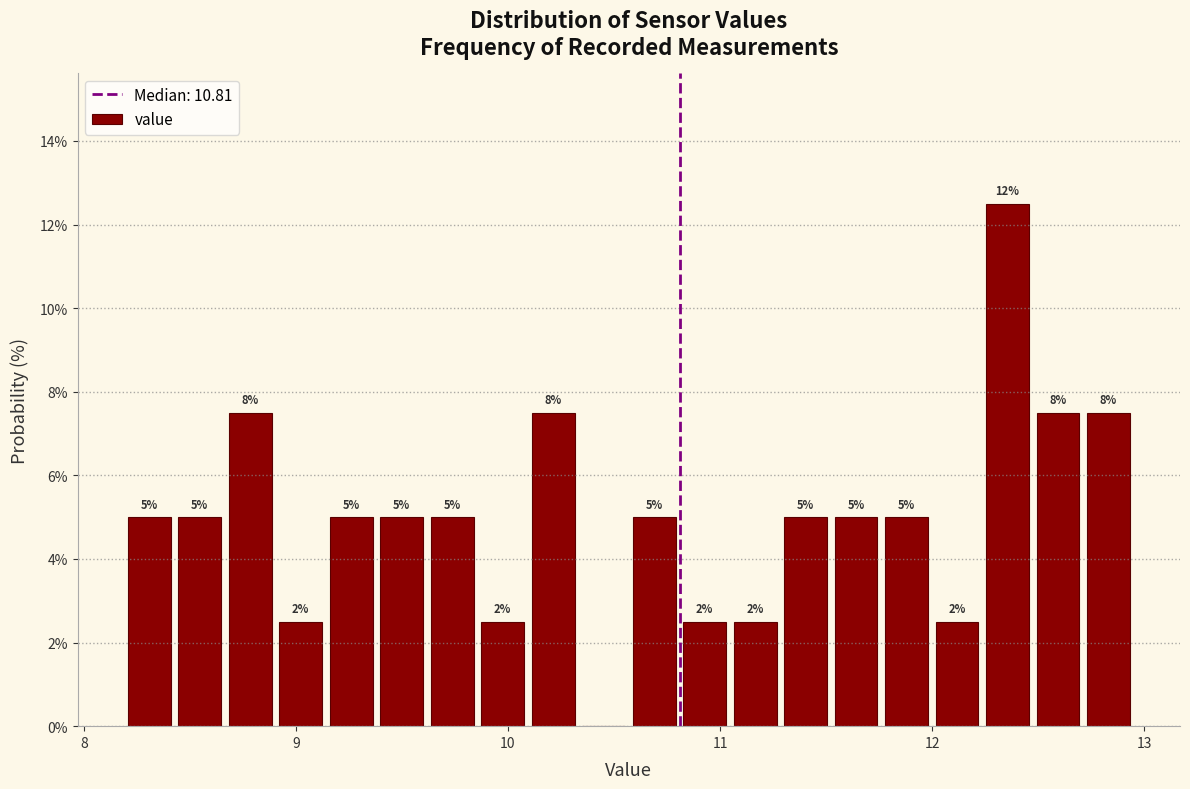

Read against the x-axis, roughly where is the centre of the tallest bar?

12.4